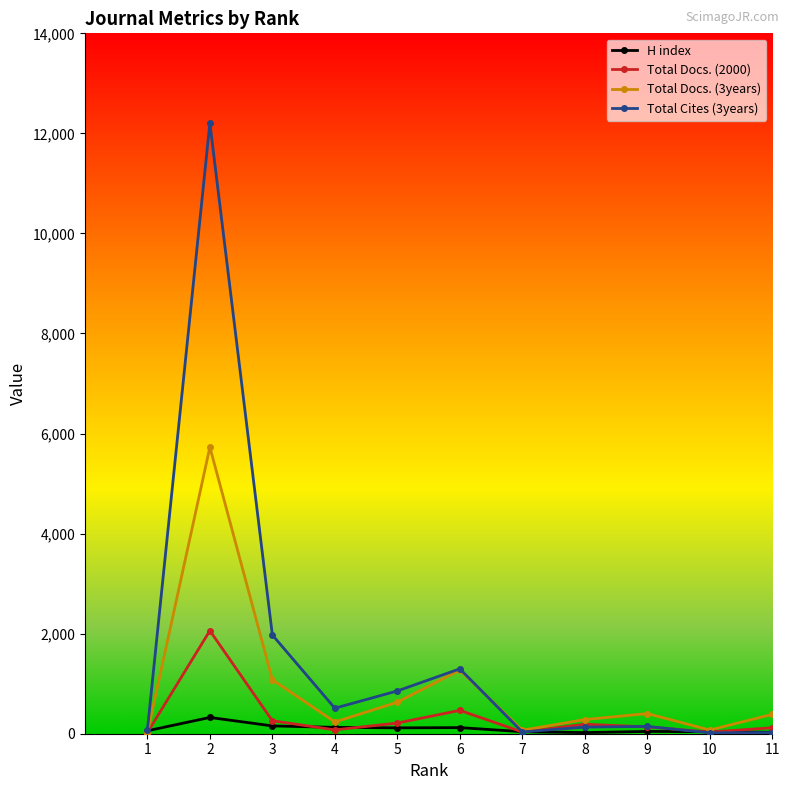

Is it true that H index equals 40 at 7?

True